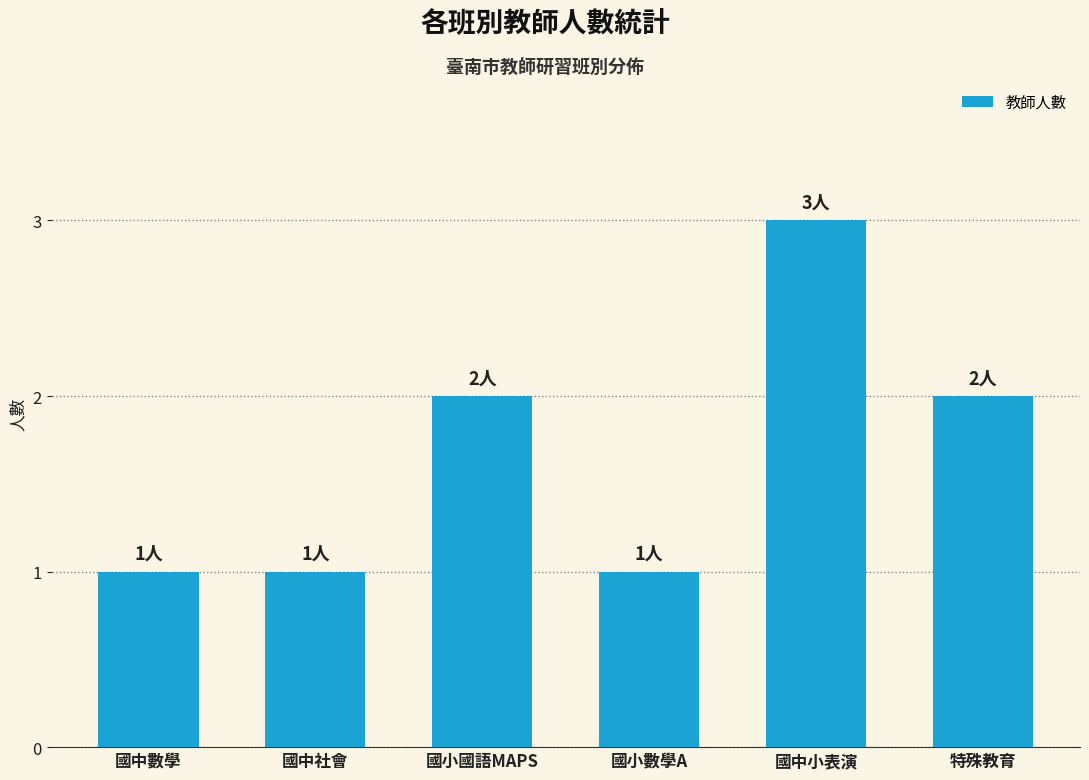

What is the maximum value shown in the chart?

3